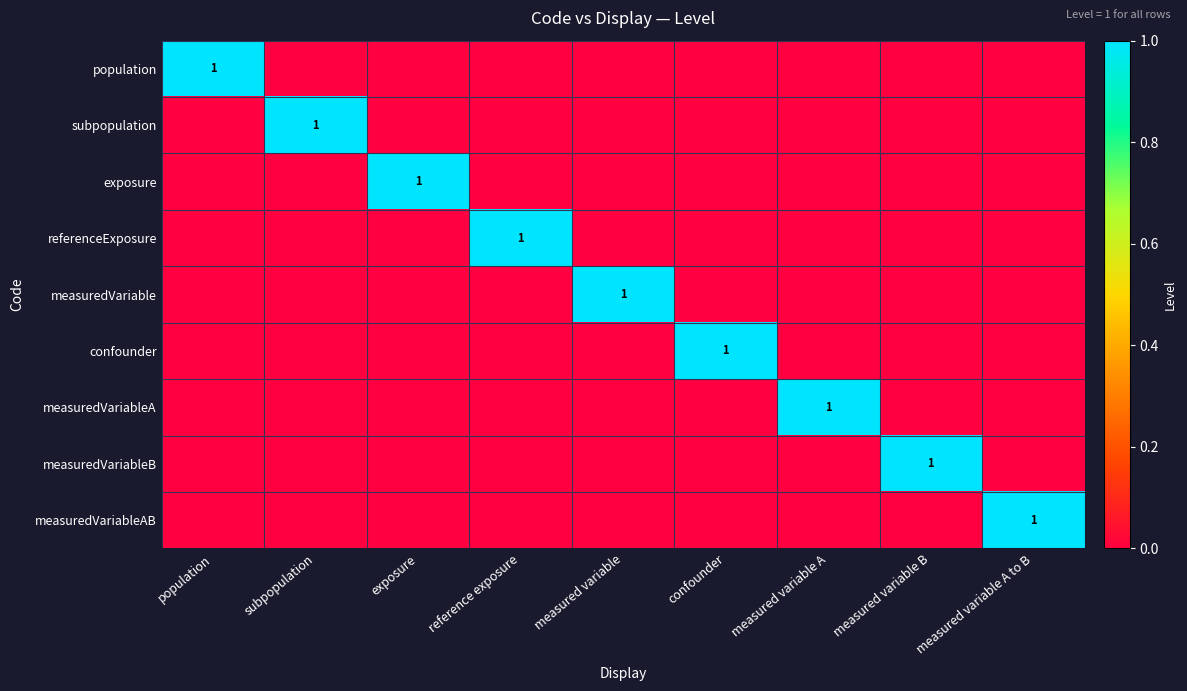

The value of measuredVariableB at measured variable B is 2. True or false?

False